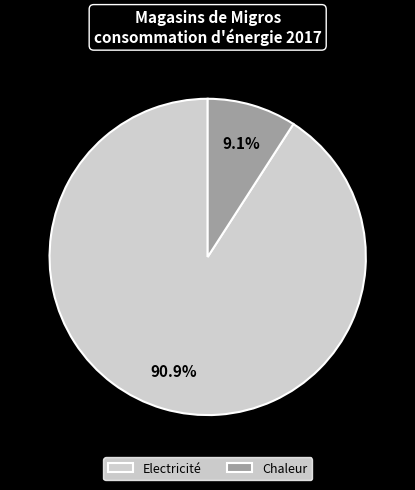

Is there a majority slice in this chart?

Yes